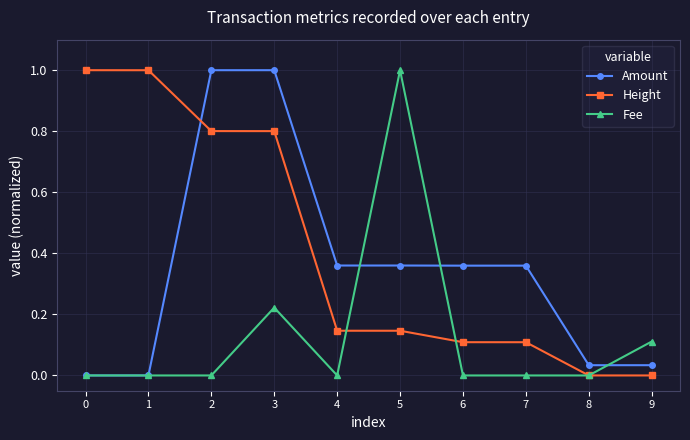

True or false: Amount has more than 0 points higher than both neighbors.

True